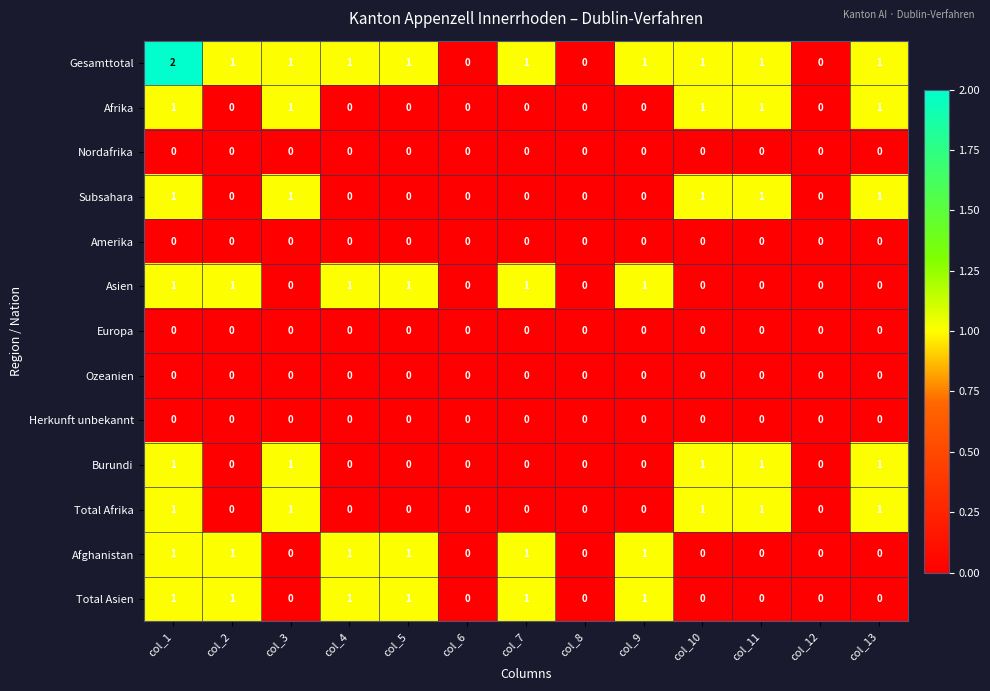

Which series changed the most between col_1 and col_12?

Gesamttotal